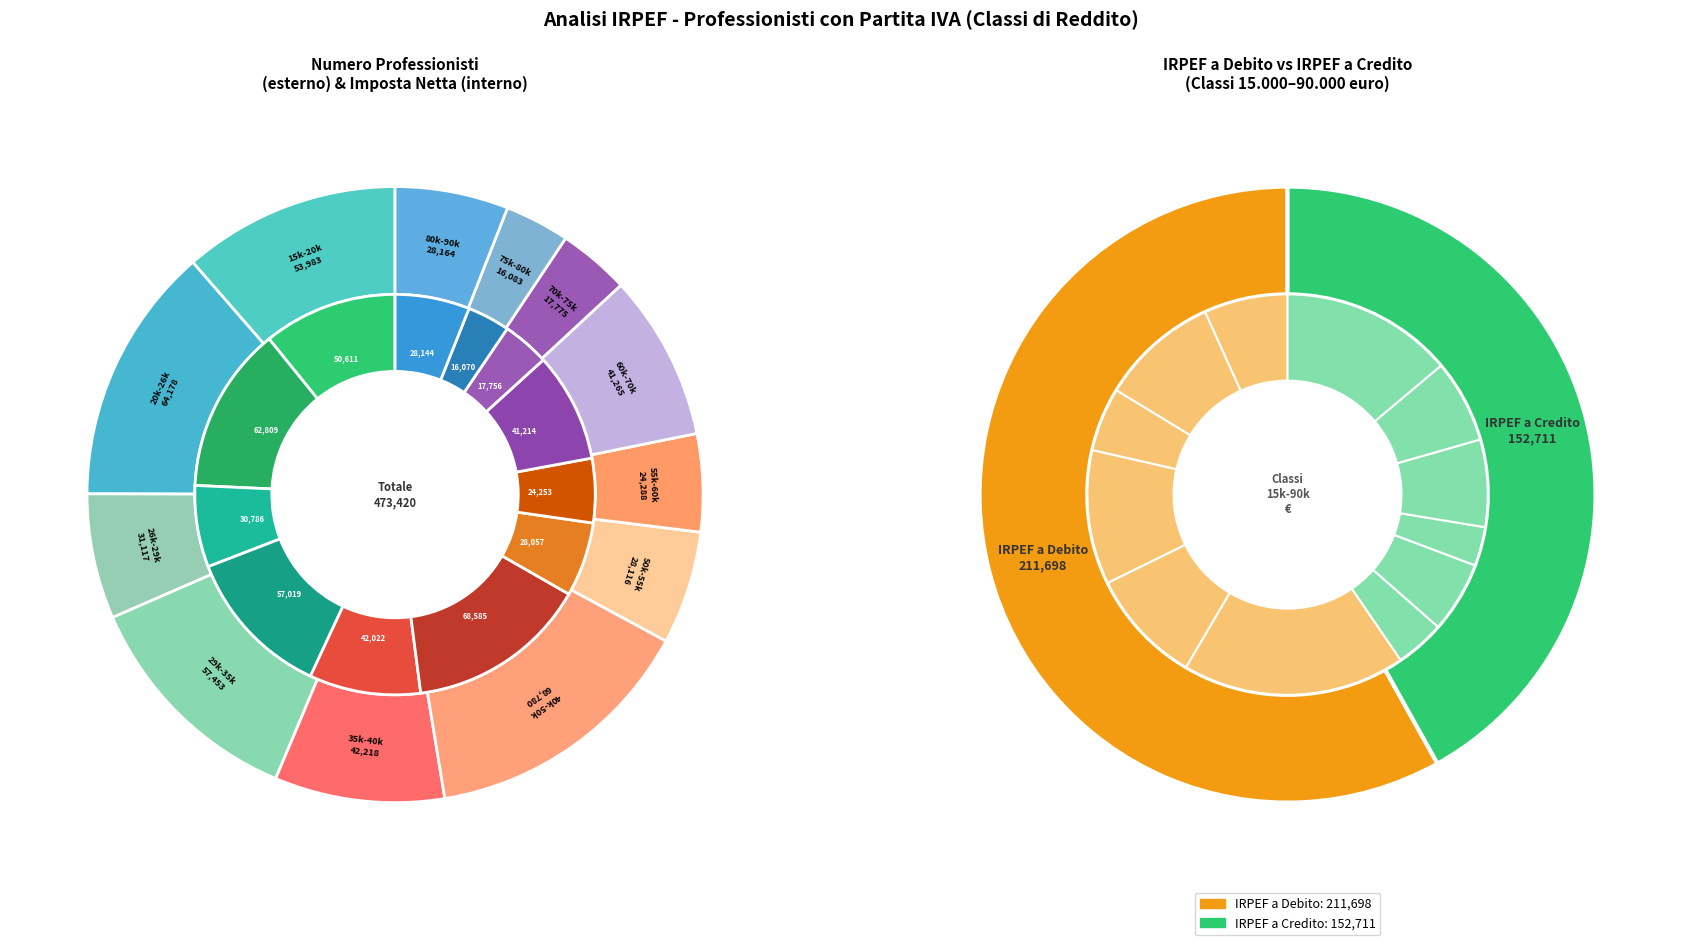

To the nearest percent, what is the average slice percentage?

8%